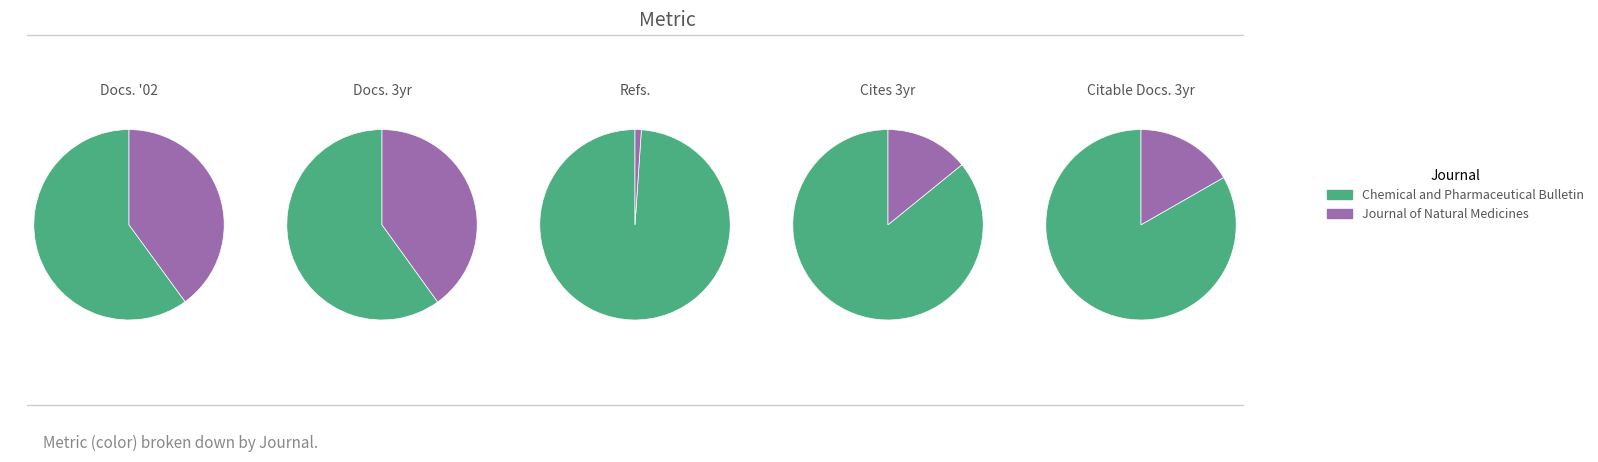

What is the spread (max minus min) of values at Journal of Natural Medicines?

671